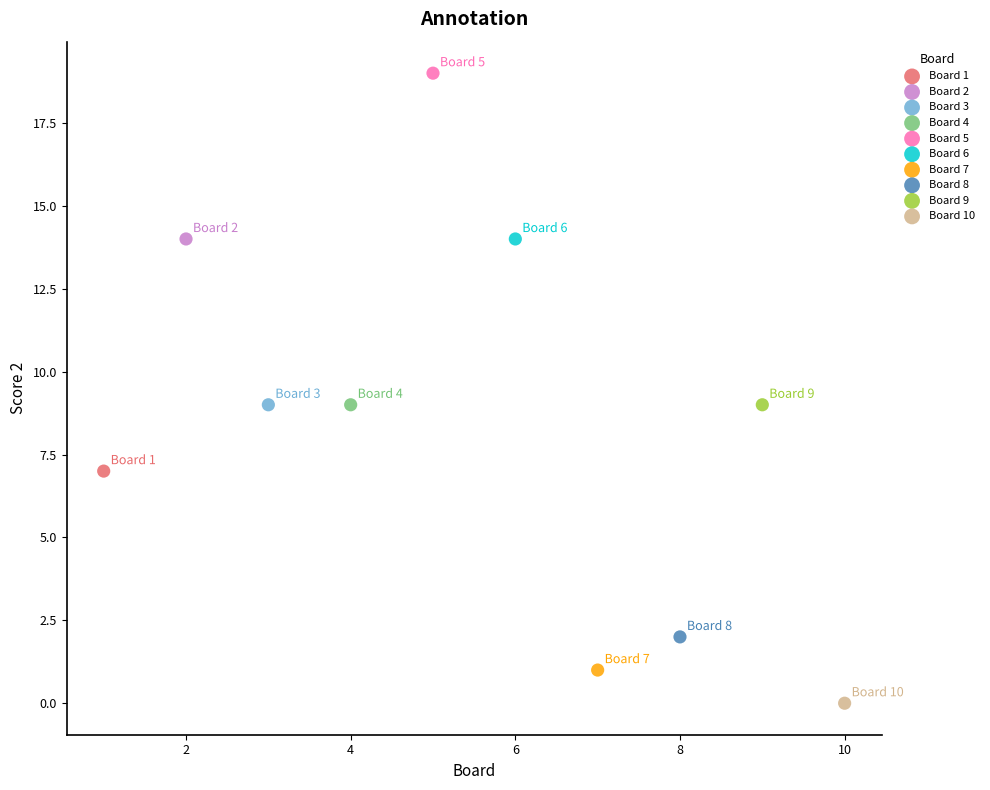

What are all the series names shown in the legend?

Board 1, Board 2, Board 3, Board 4, Board 5, Board 6, Board 7, Board 8, Board 9, Board 10